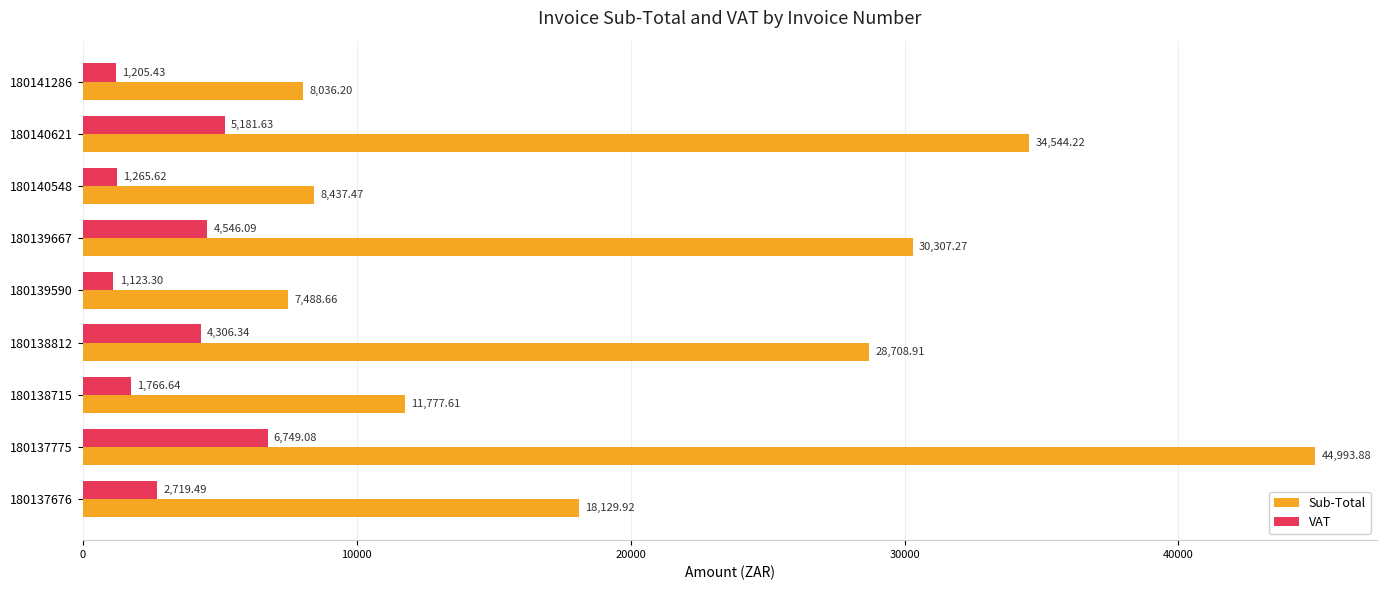

Rank the series at 180140548 from lowest to highest value.

VAT, Sub-Total